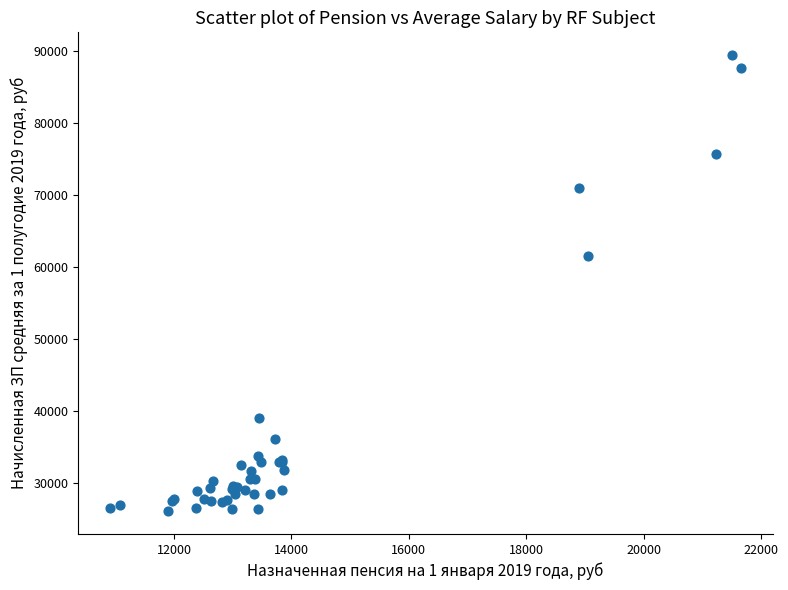

What Y value in the scatter plot is closest to 57754?

61570.7